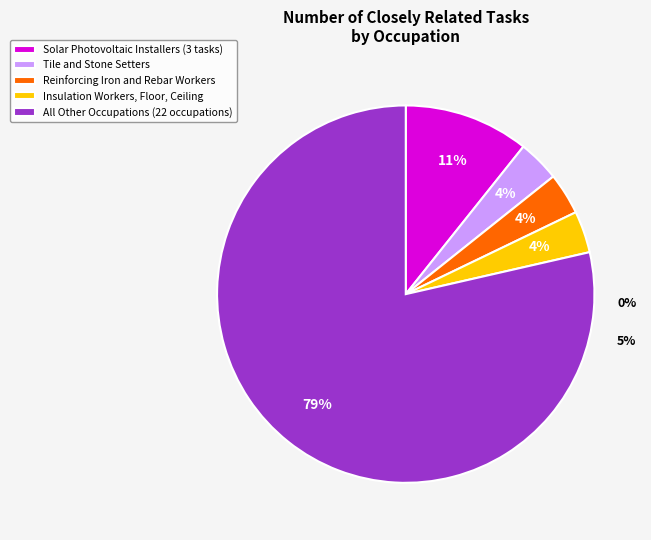

What is the smallest slice in the pie chart?

Tile and Stone Setters